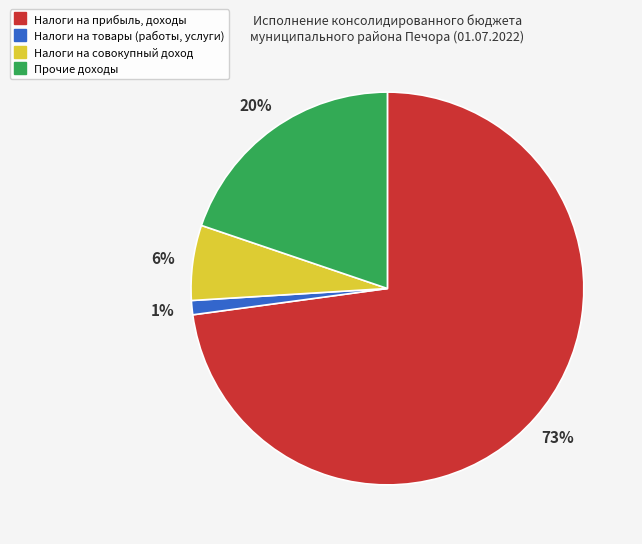

Is there a majority slice in this chart?

Yes